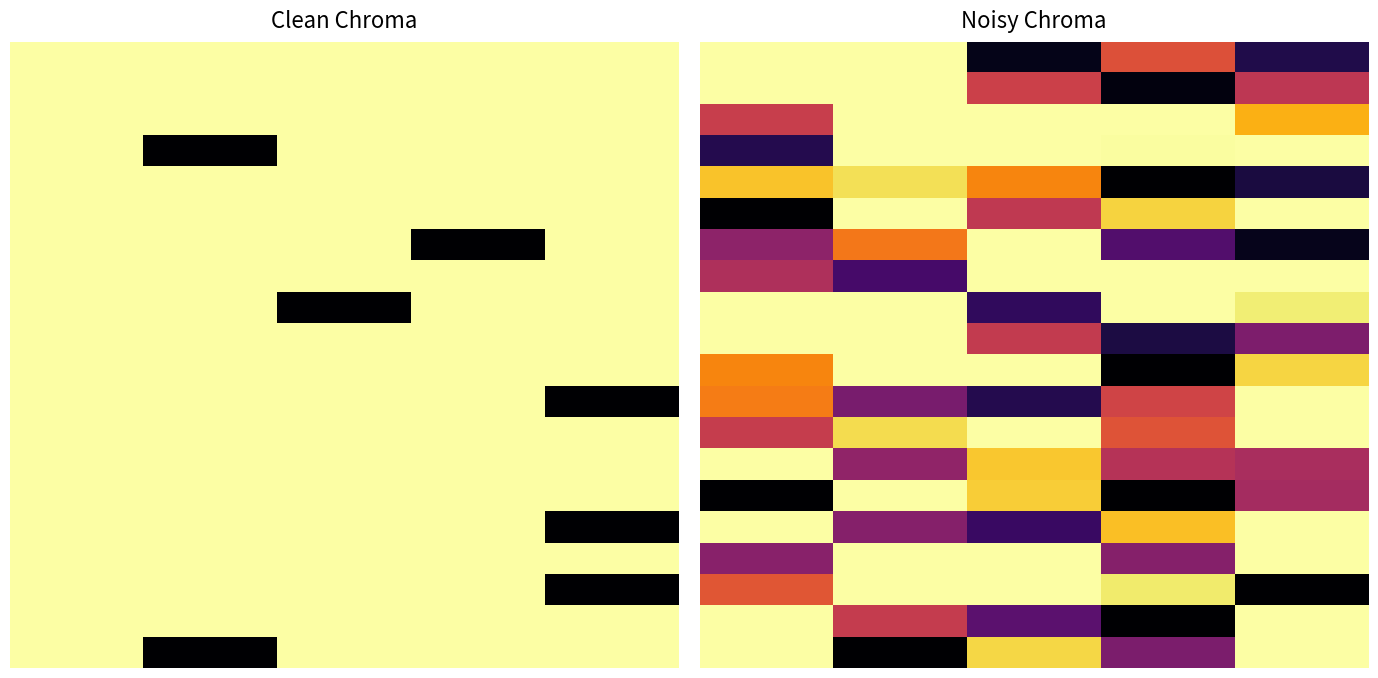

What is the total value across all series at 3?

460.2